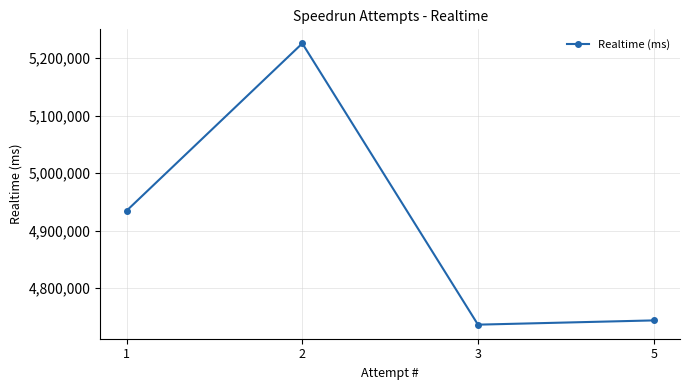

What is the minimum value shown in the chart?

4736488